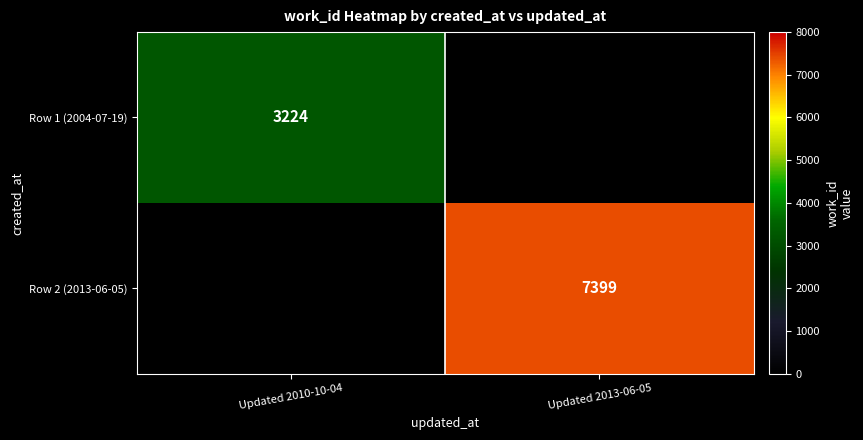

Count the number of categories in the chart.

2